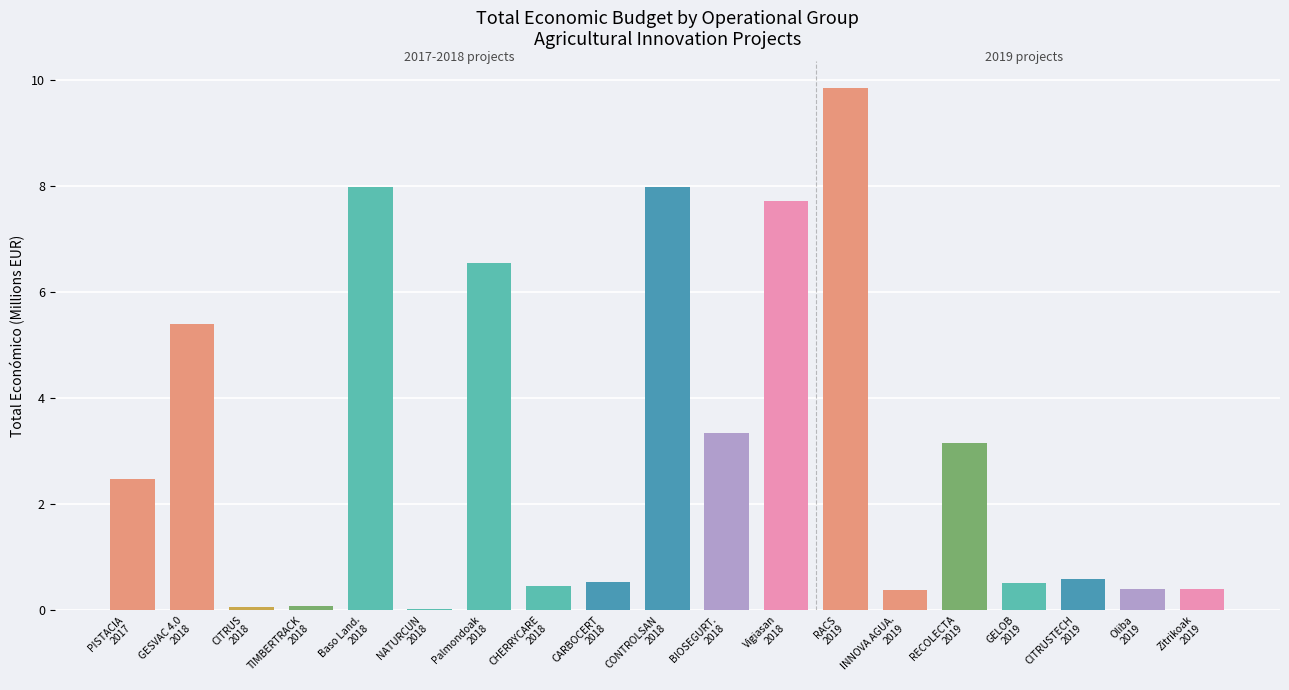

What is the sum of all values?

57.7